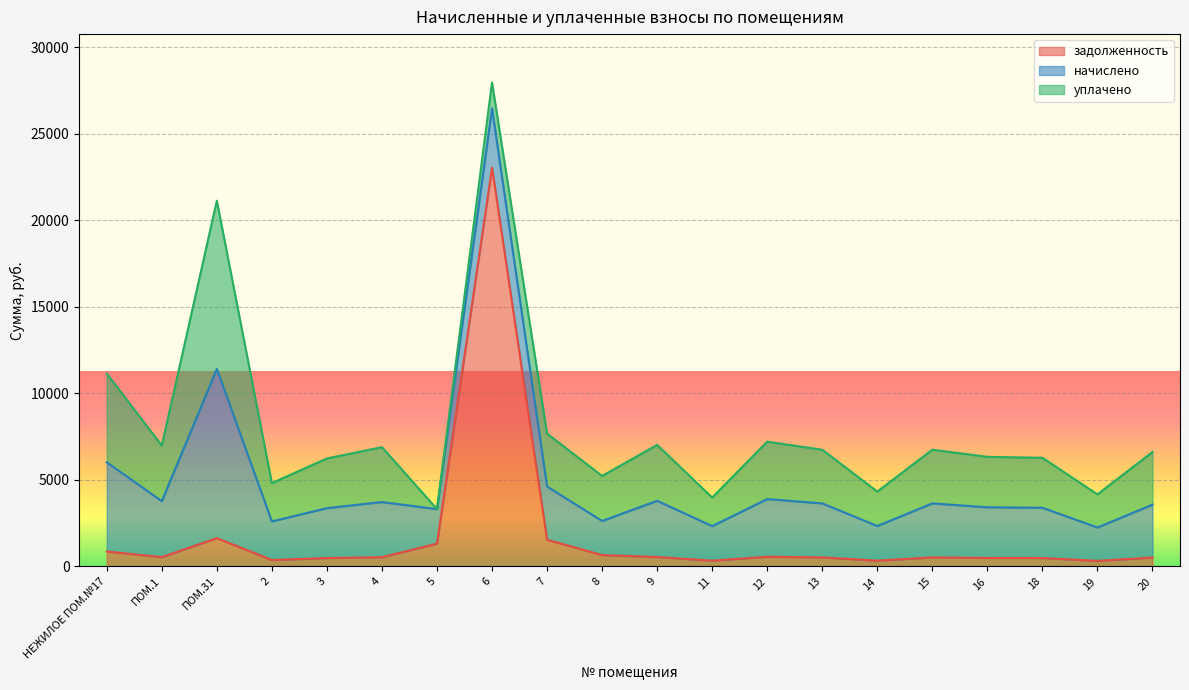

At ПОМ.31, list the series in order from largest to smallest.

начислено, уплачено, задолженность